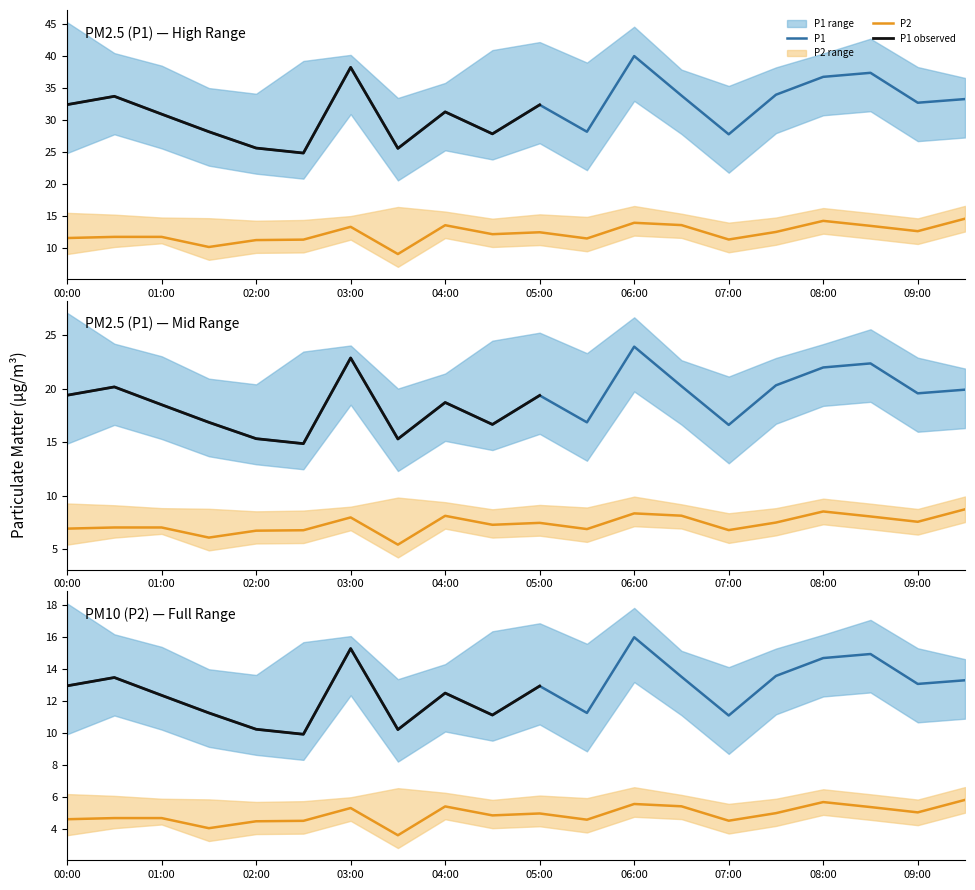

Rank the categories by P1_lower value from highest to lowest.

06:00, 03:00, 08:30, 08:00, 07:30, 06:30, 00:30, 09:30, 09:00, 00:00, 05:00, 04:00, 01:00, 01:30, 05:30, 04:30, 07:00, 02:00, 03:30, 02:30